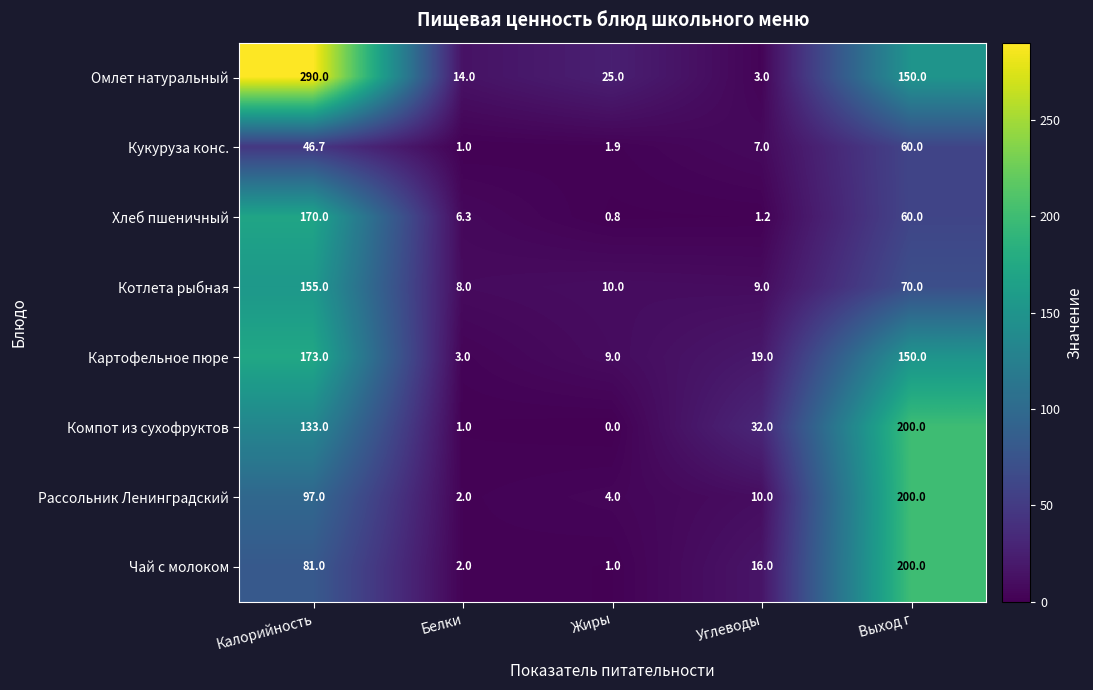

The value of Чай с молоком at Углеводы is 24.8. True or false?

False